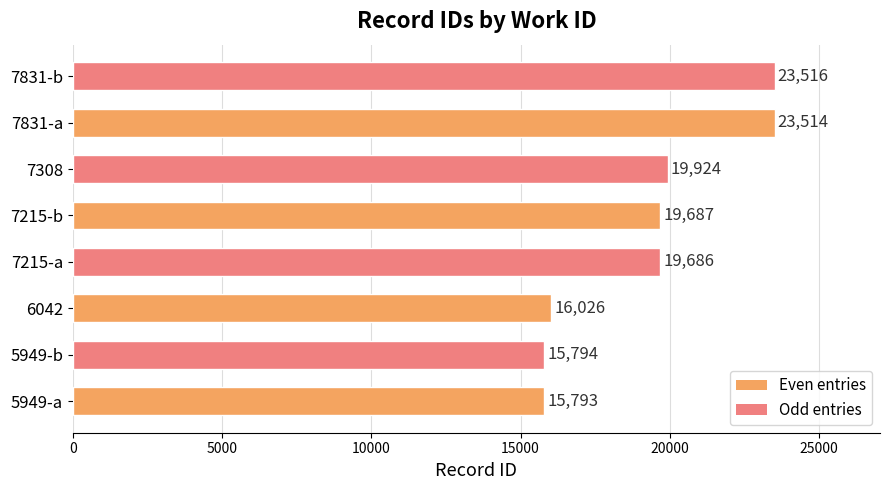

True or false: the data shows 12051 at 7831-b.

False